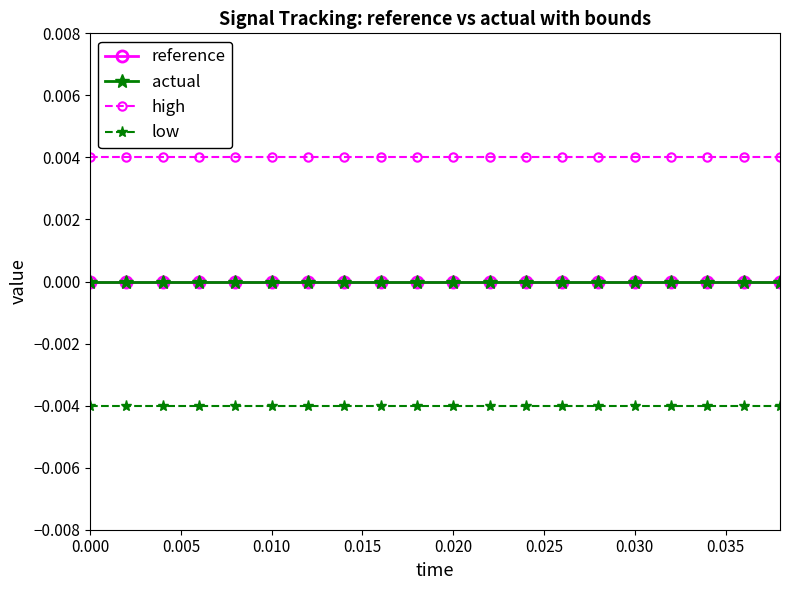

True or false: low has more than 0 points higher than both neighbors.

False